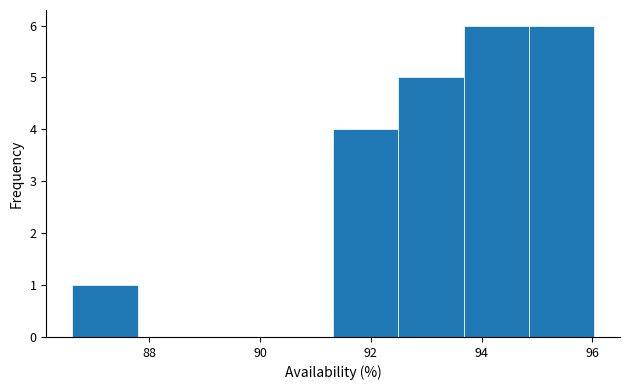

Reading left to right, list every bar in this chart as the range it spans on the x-axis followed by its height. Neither the bar edges nor the heights are printed on the chart, so give them approximately, as read against the axes.

86.6 to 87.8: 1
87.8 to 89.0: 0
89.0 to 90.2: 0
90.2 to 91.4: 0
91.4 to 92.4: 4
92.4 to 93.6: 5
93.6 to 94.8: 6
94.8 to 96.0: 6